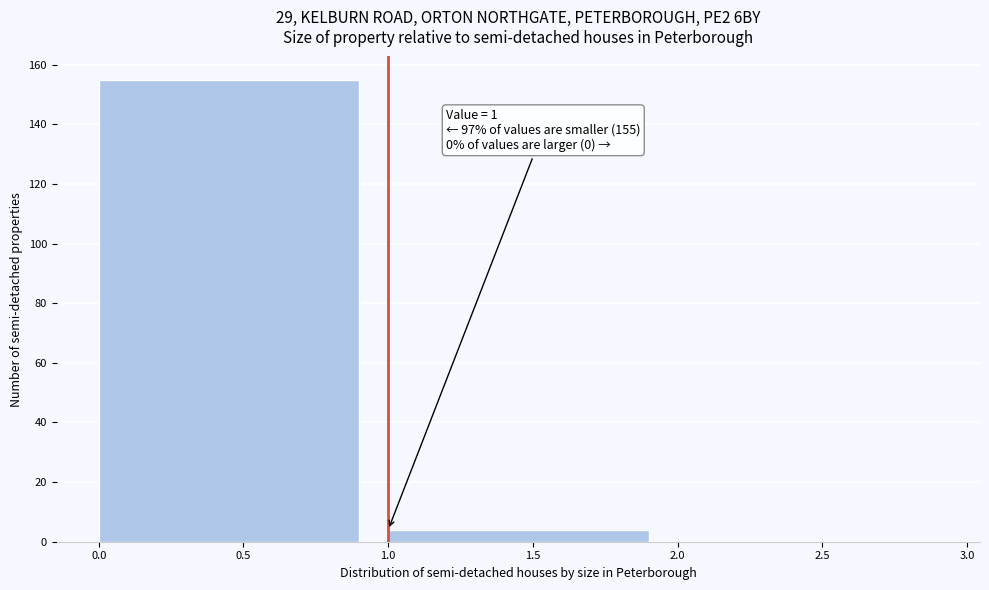

Over which range of the x-axis is the bar tallest?

0.0 to 1.0